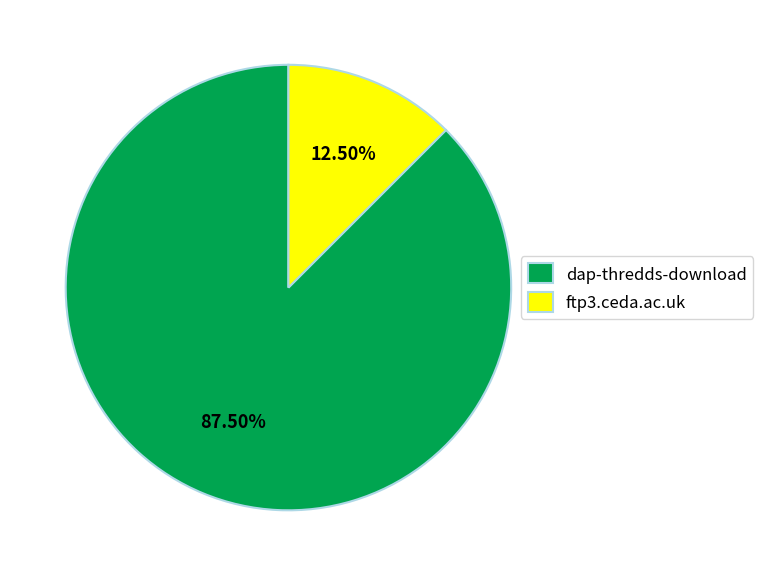

Approximately how many times larger is the value at dap-thredds-download compared to ftp3.ceda.ac.uk?

7.0